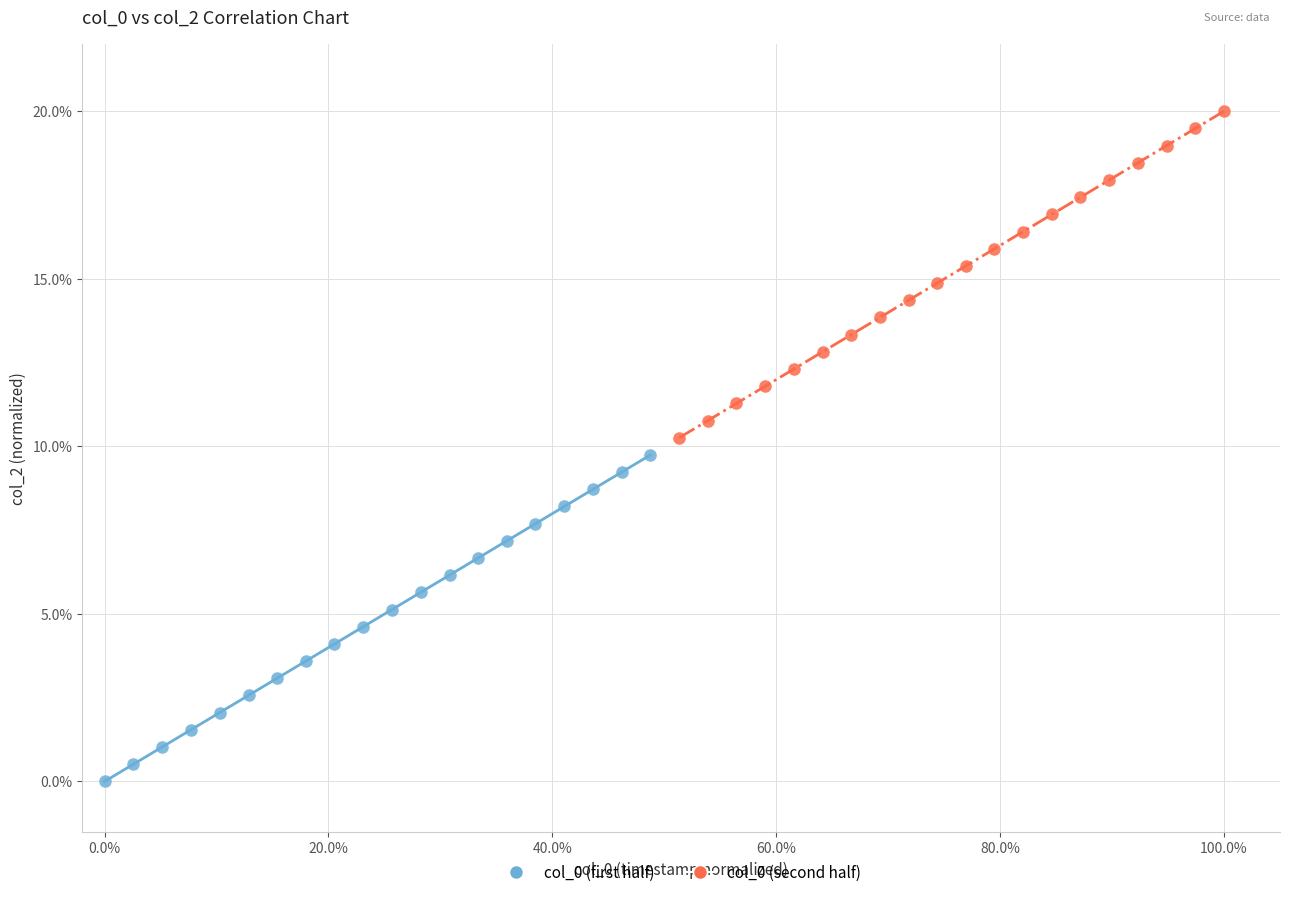

Which series reaches the maximum Y coordinate?

col_0 (second half)